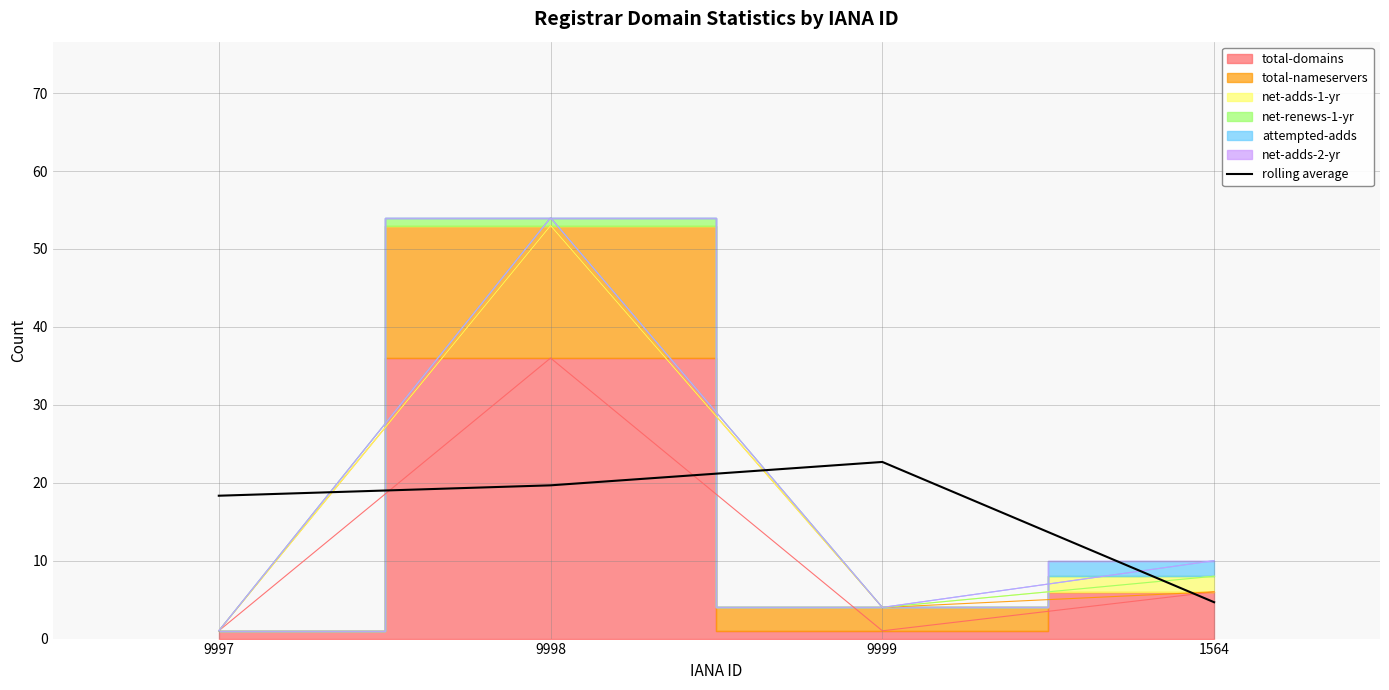

What is the value of the 4th point from the left?

4.7